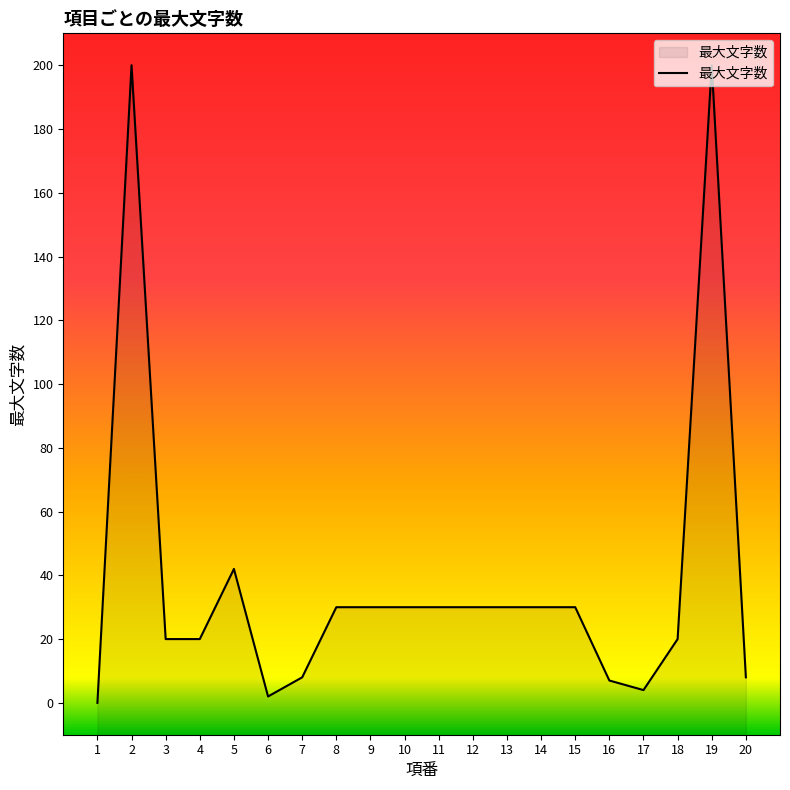

Does the chart have visible grid lines?

No